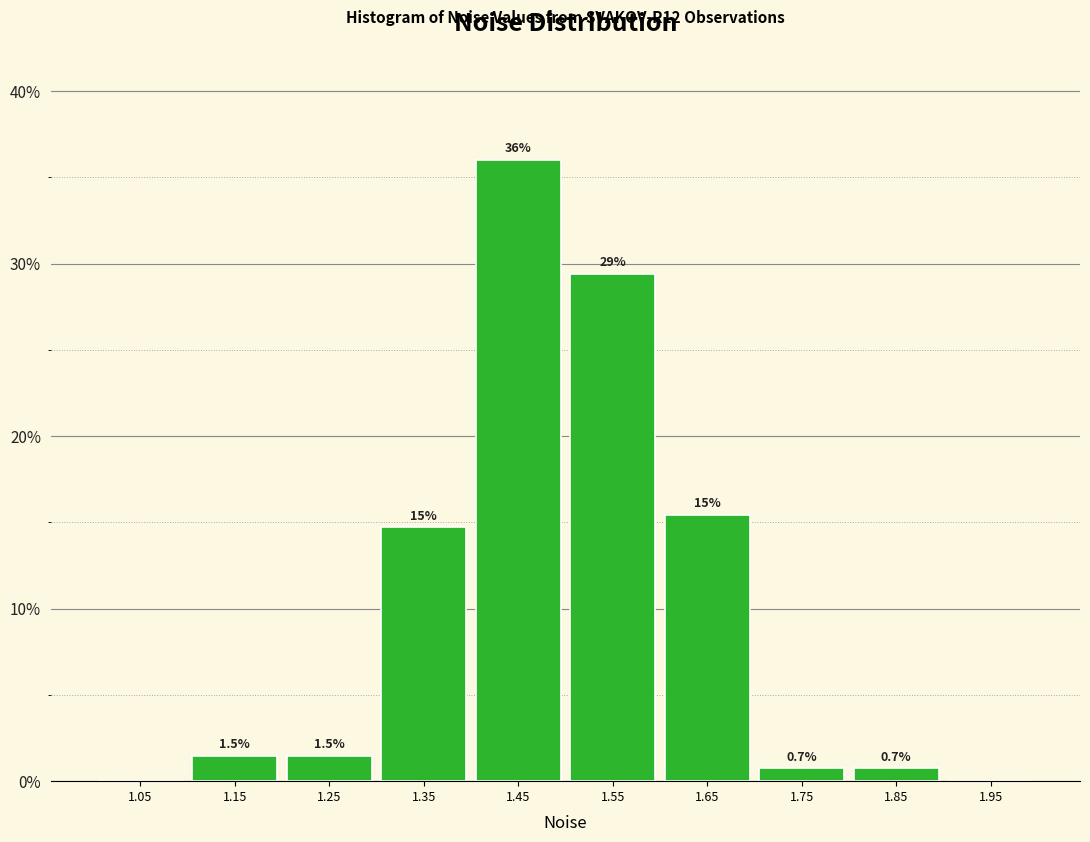

Over which range of the x-axis is the bar tallest?

1.4 to 1.5